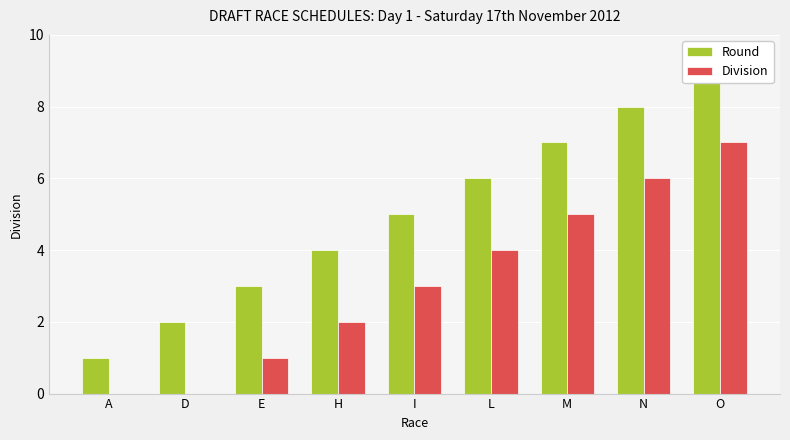

Which series has the largest range (max minus min)?

Round